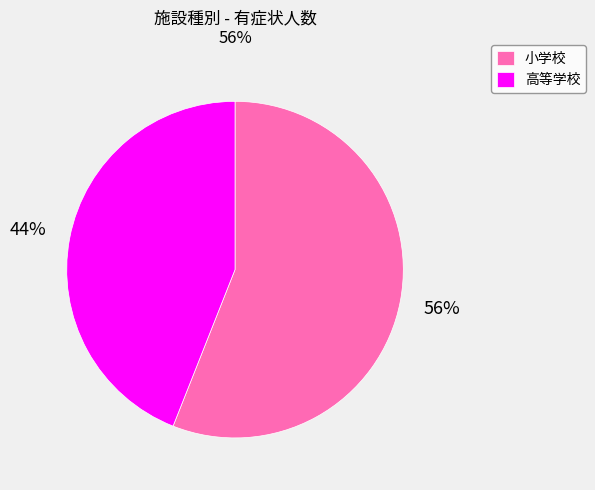

Which slice is the largest?

小学校